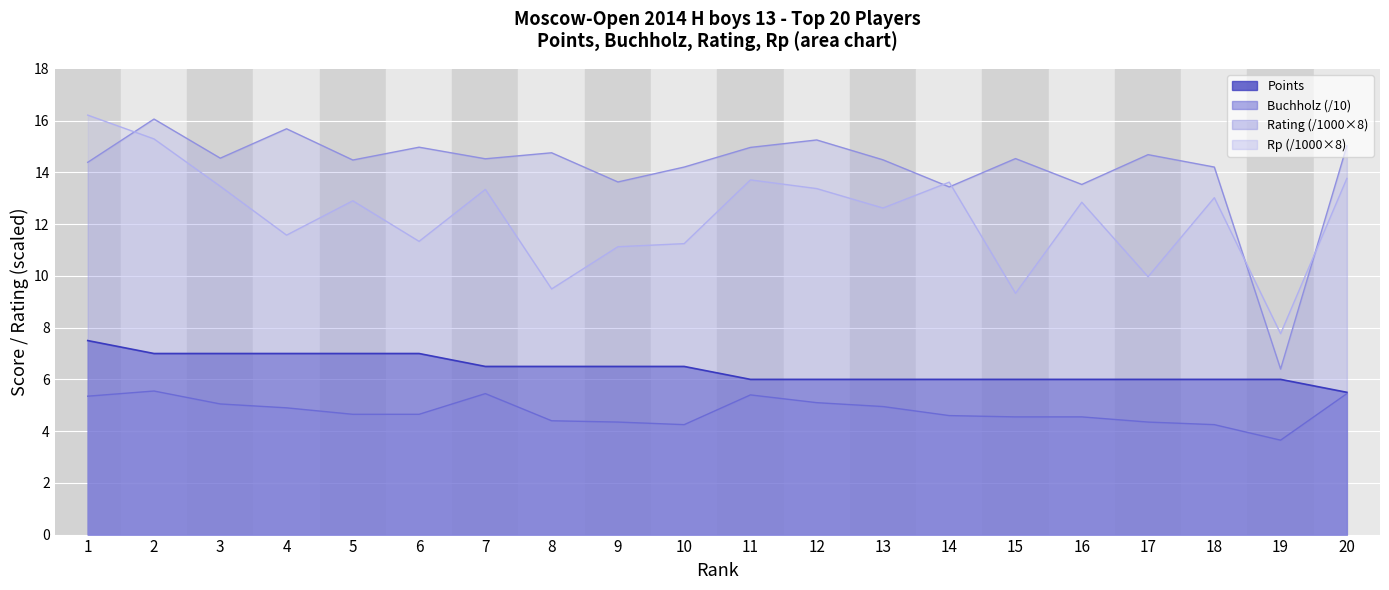

List the series in order of their overall mean, highest first.

Rating, Rp, Points, Buchholz